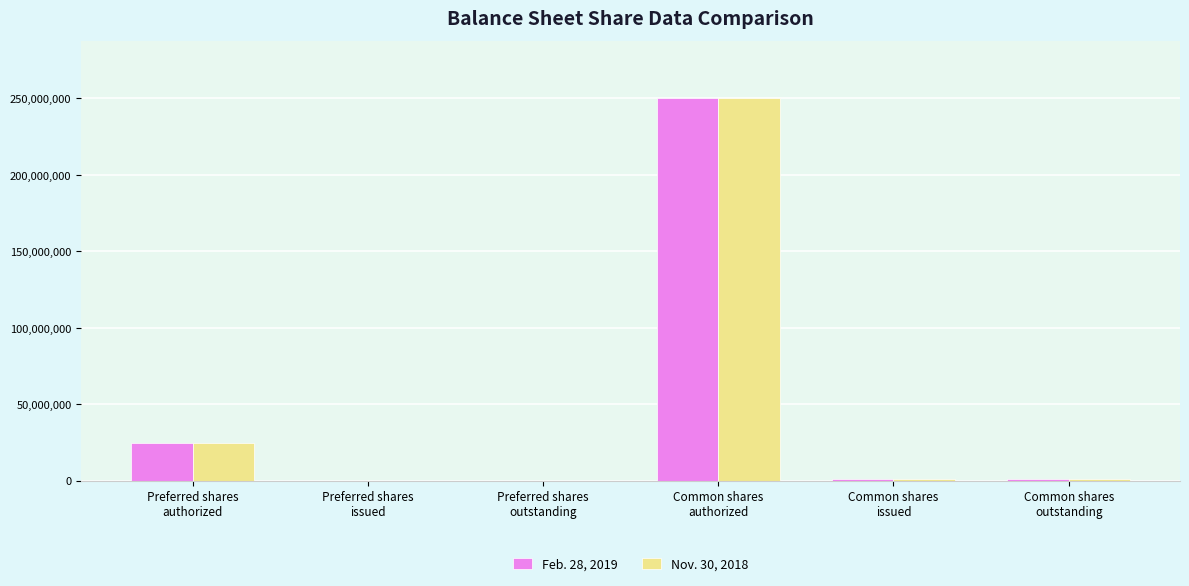

What is the maximum value shown in the chart?

250000000